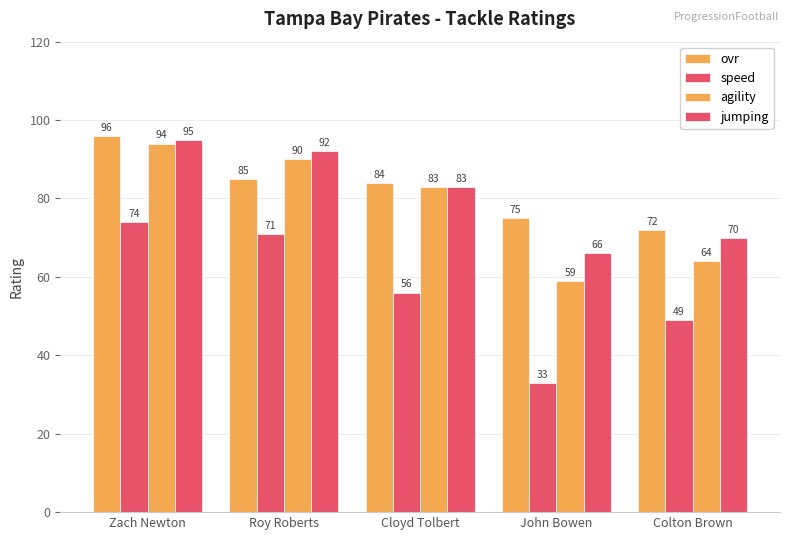

How many bars are there in each group?

4